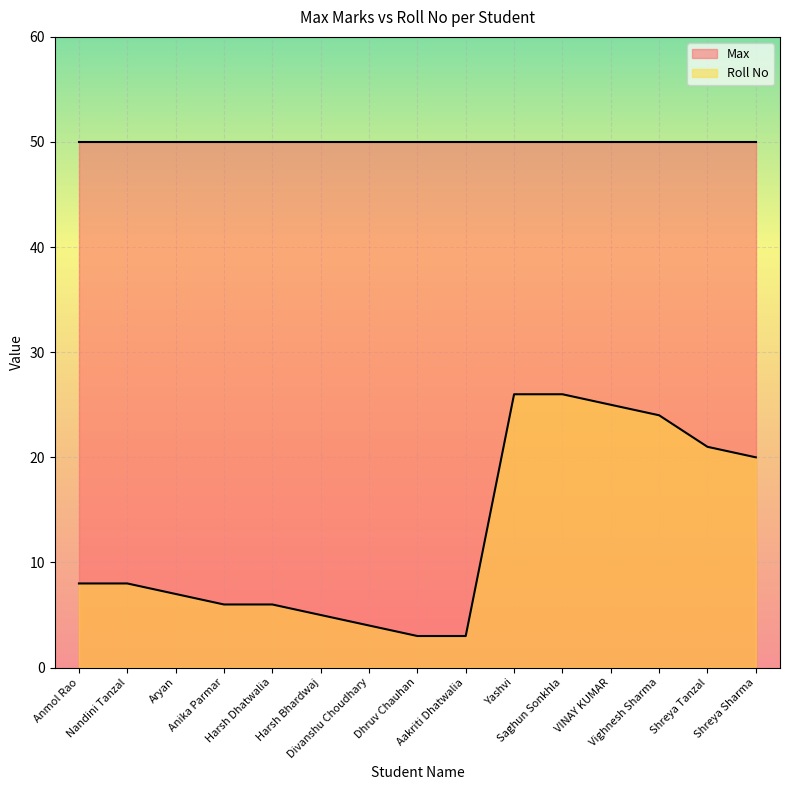

What is the average value?

13